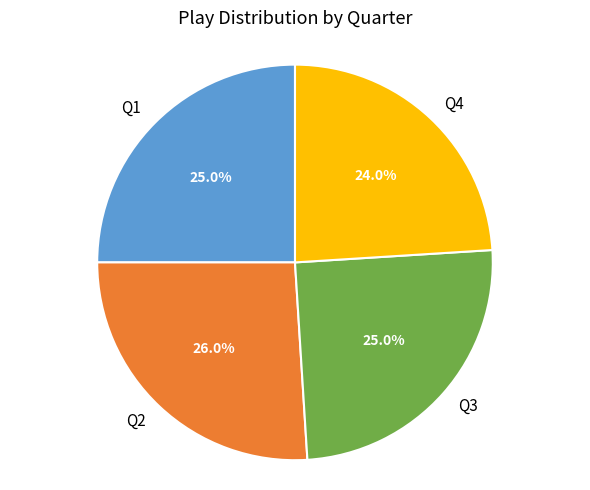

Which slice is the smallest?

Q4